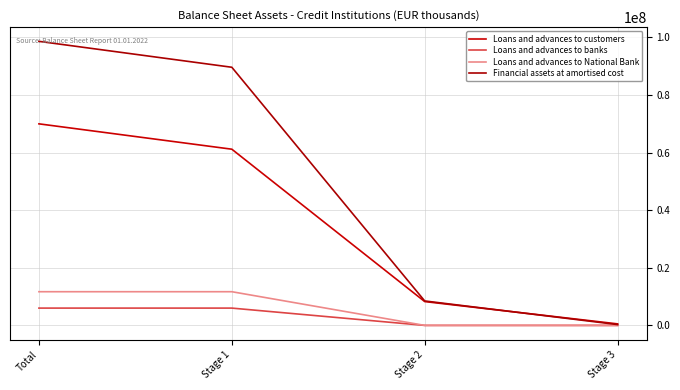

What is the label of the 1st point from the right?

Stage 3